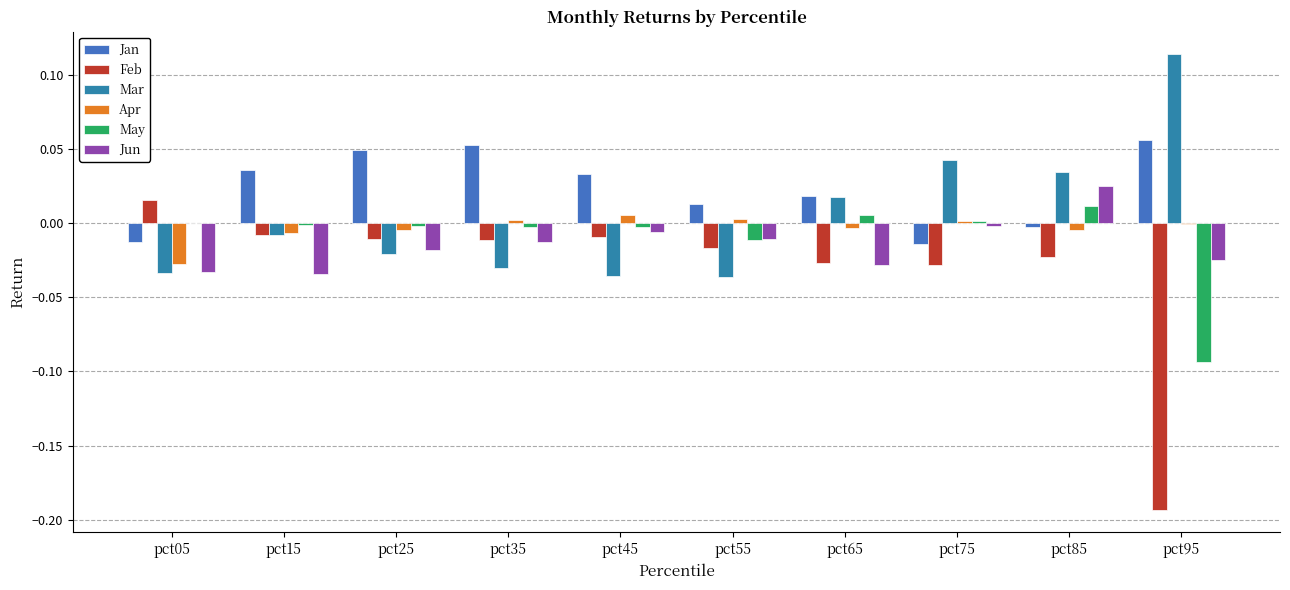

How many series are shown in this chart?

6